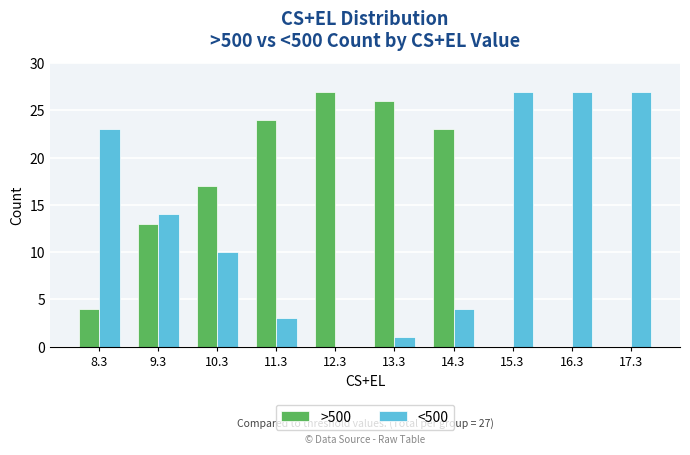

Is it true that >500 equals 0 at 15.3?

True